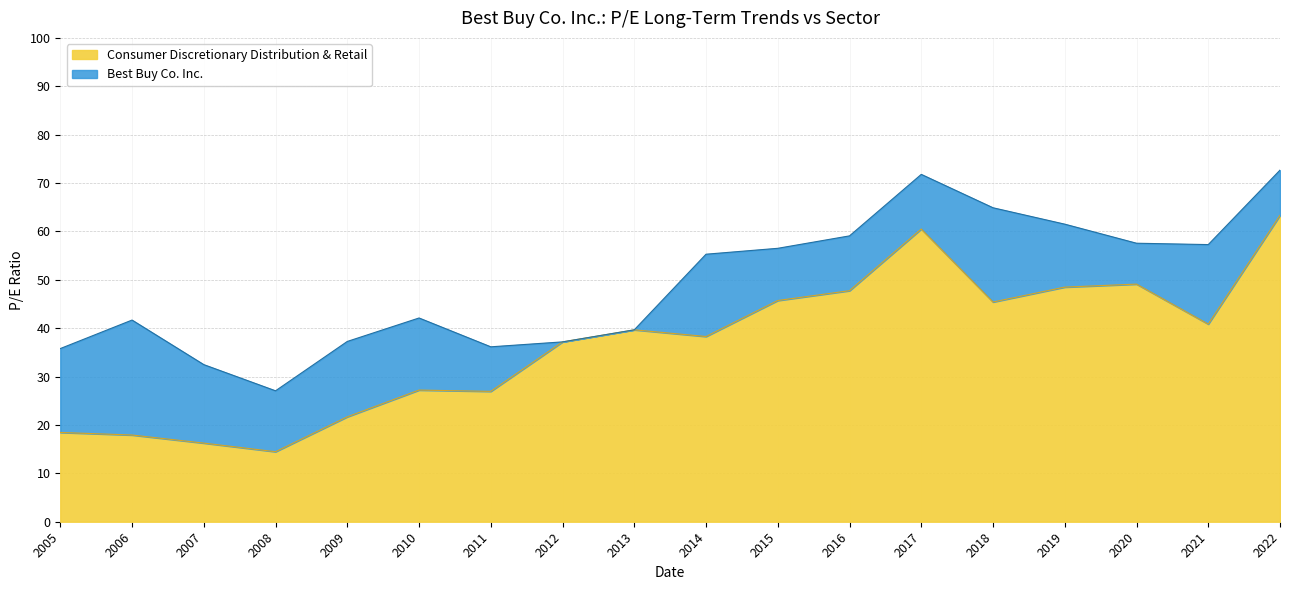

How many categories are shown in the chart?

18